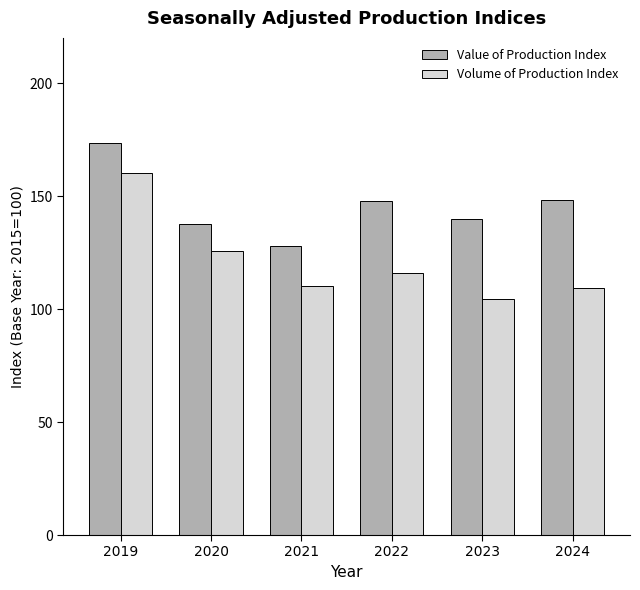

Is the value of Value of Production Index at 2020 greater than the value of Volume of Production Index at 2020?

Yes